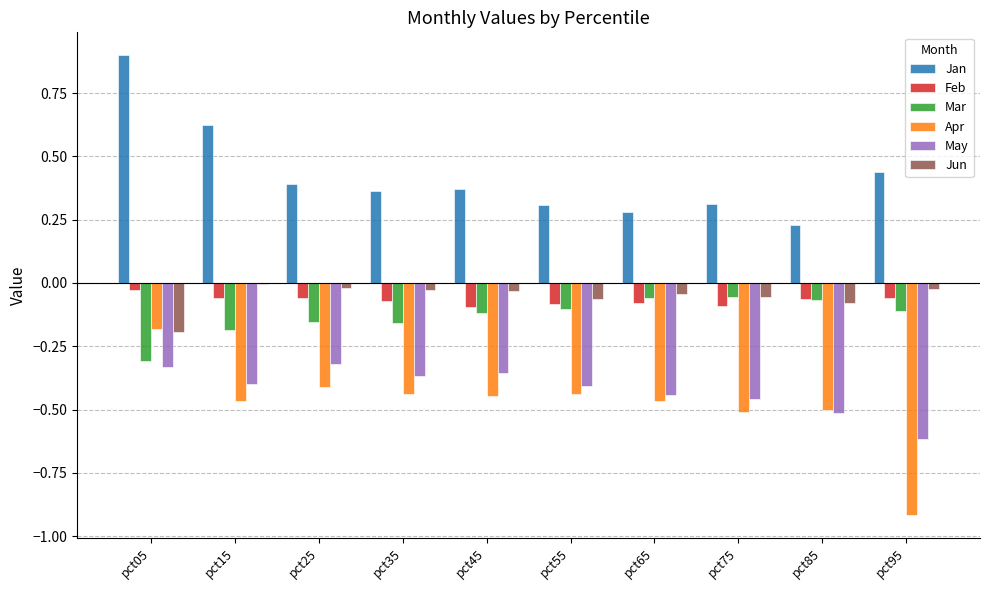

Which category has the highest value in the Jan series?

pct05